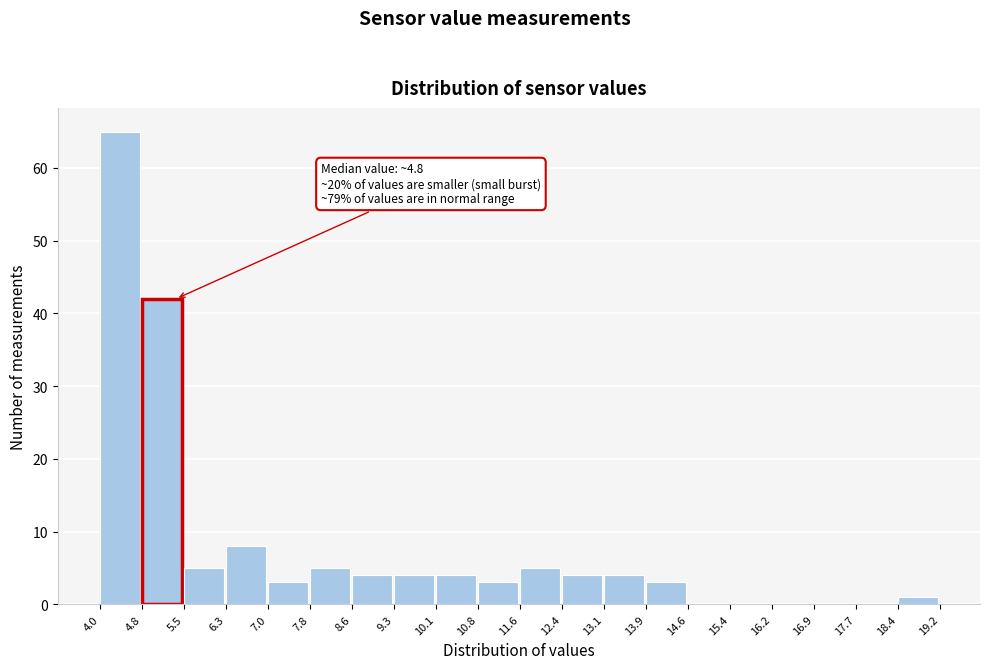

Which range on the x-axis has the tallest bar?

4.0 to 4.8